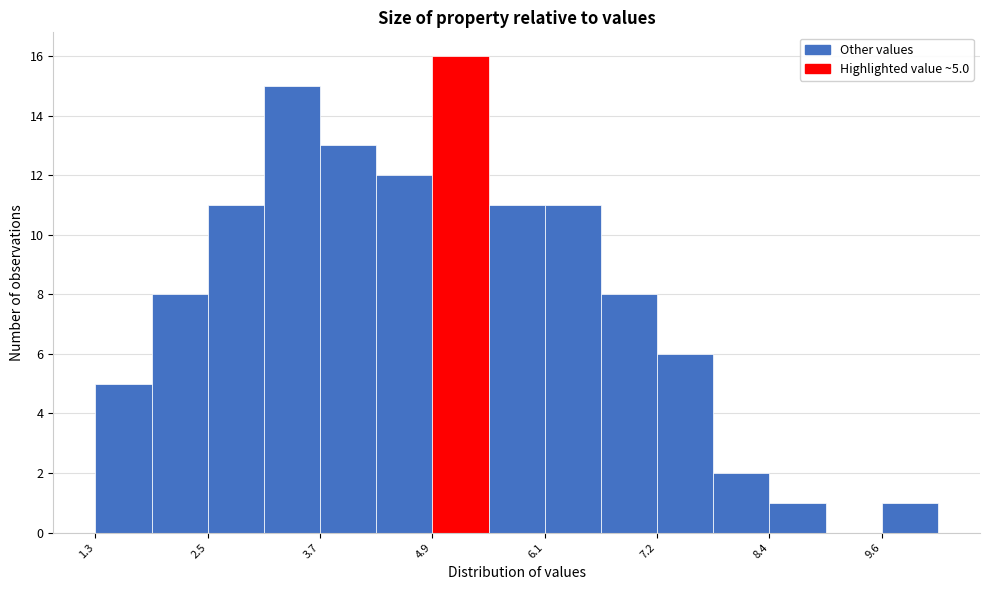

Around what value on the x-axis is the tallest bar? Give the approximate position of its centre, as read against the axis.

5.2